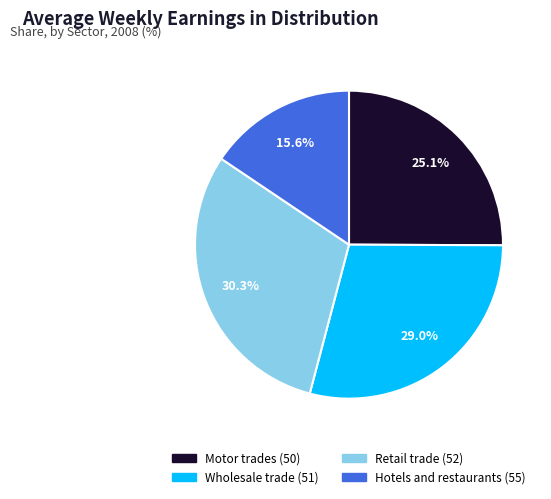

True or false: Wholesale trade (51) accounts for 29% of the total.

True